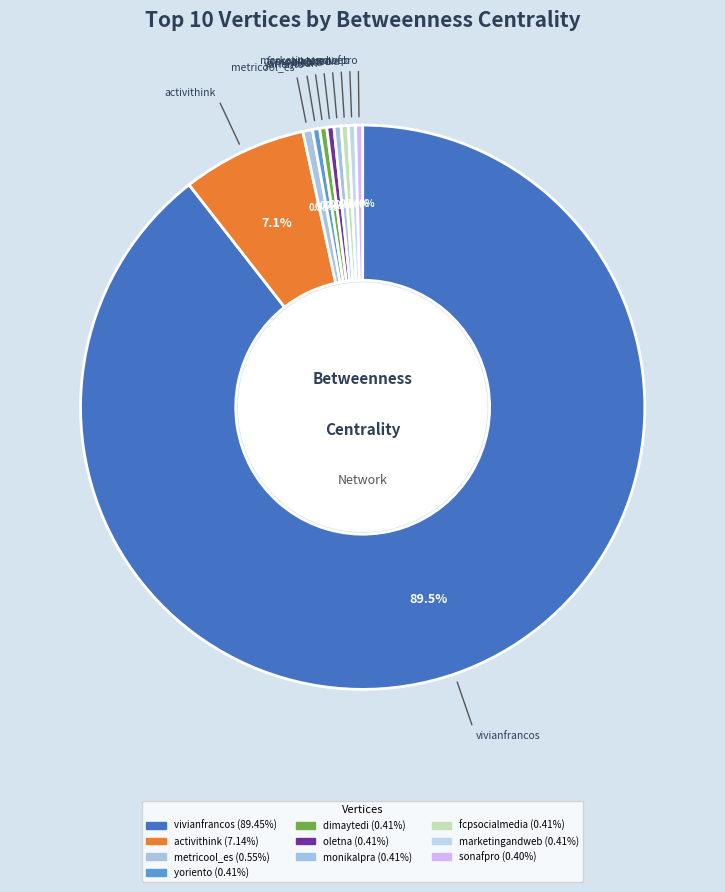

To the nearest percent, what portion does activithink represent?

7%